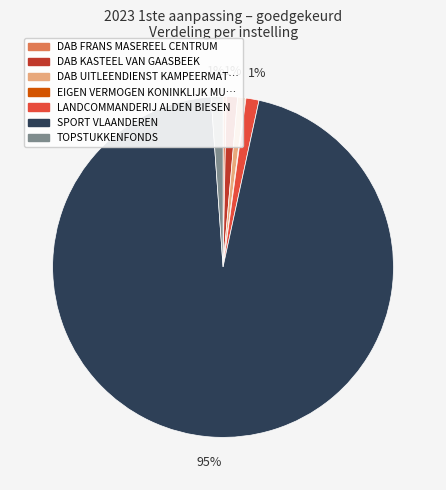

To the nearest percent, what is the average slice percentage?

14%